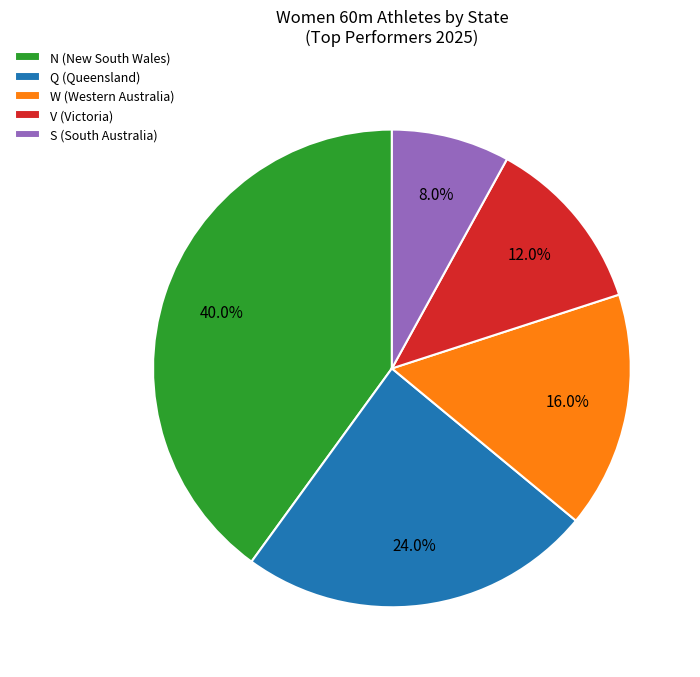

What portion of the pie excludes S (South Australia)?

92.0%